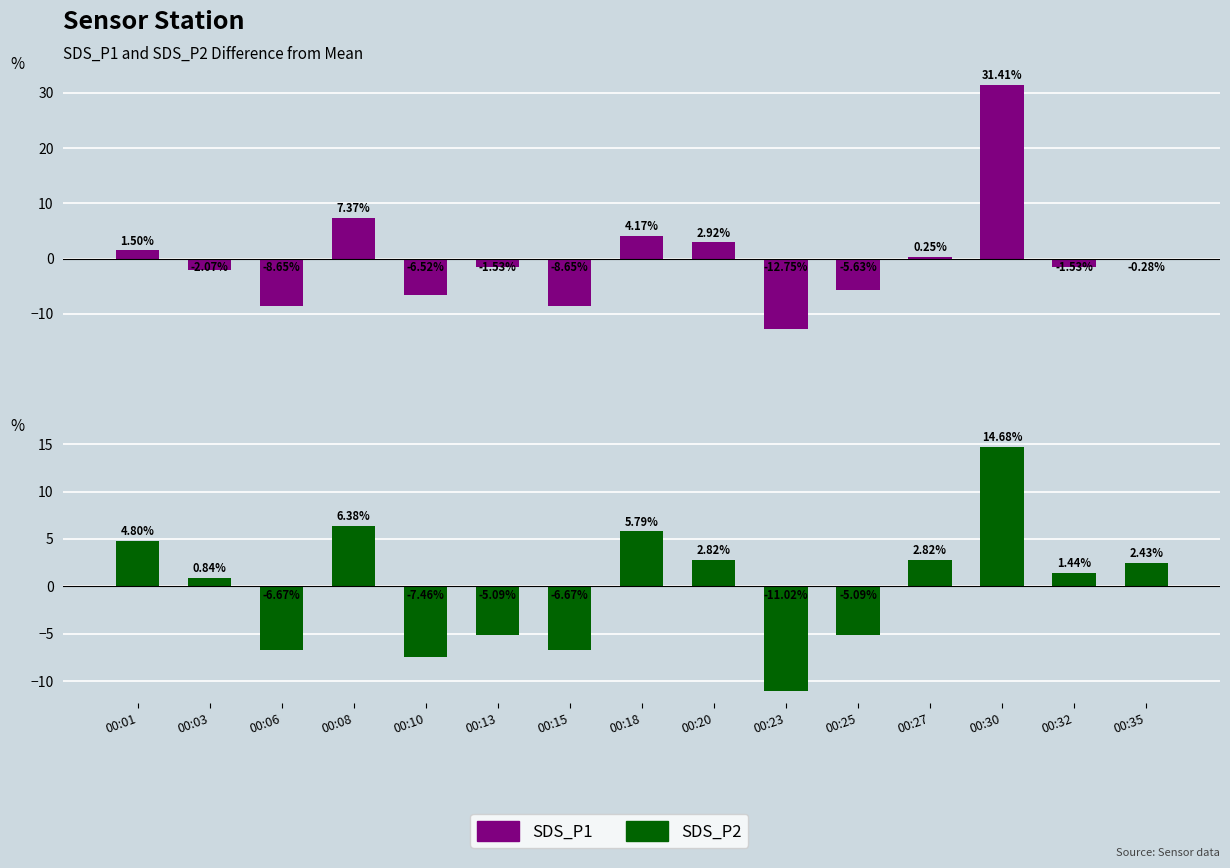

Which series has the widest spread of values?

SDS_P1